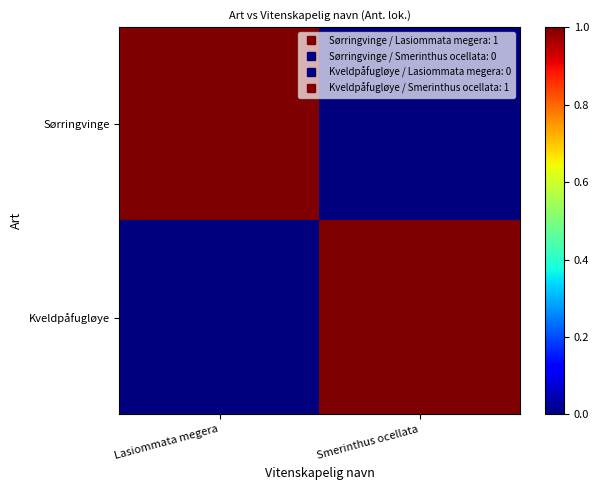

Which has a higher value, Smerinthus ocellata or Lasiommata megera?

Lasiommata megera